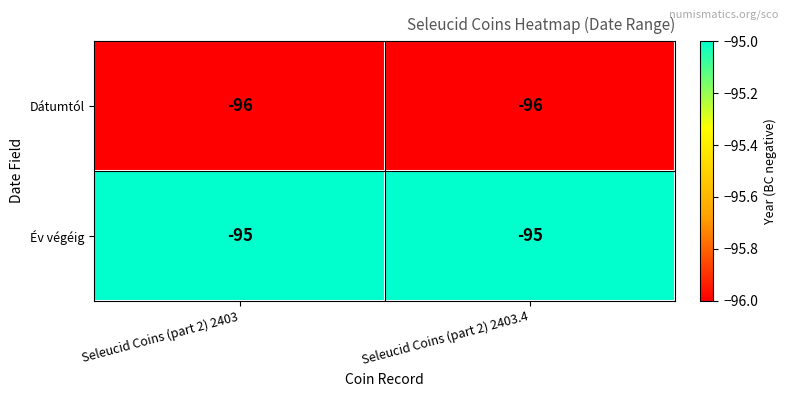

Rank the series by their average value, from lowest to highest.

Dátumtól, Év végéig